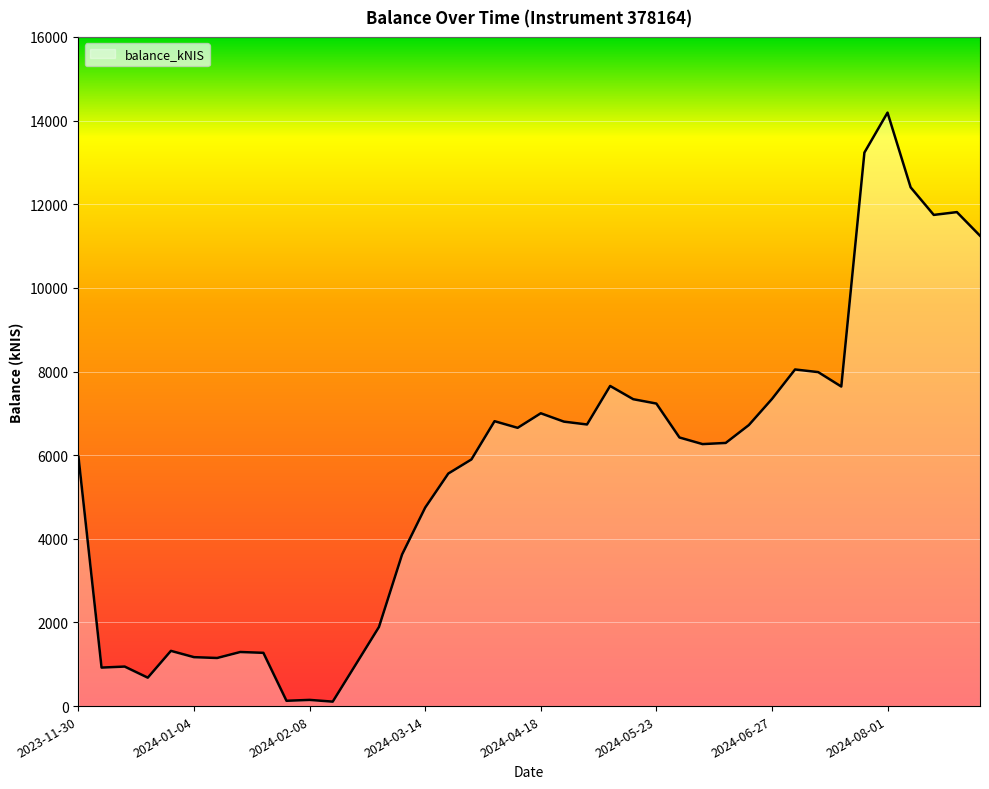

Does the chart have visible grid lines?

Yes